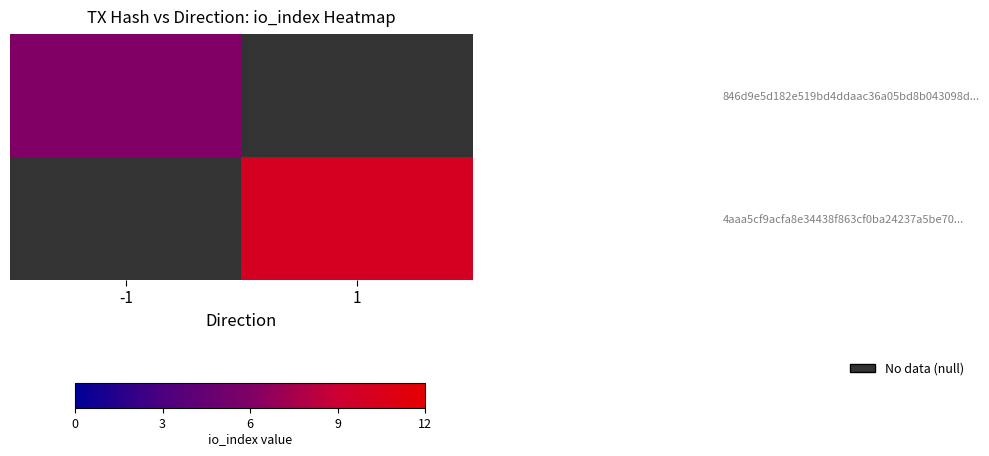

At how many categories does at least one series exceed 0?

2